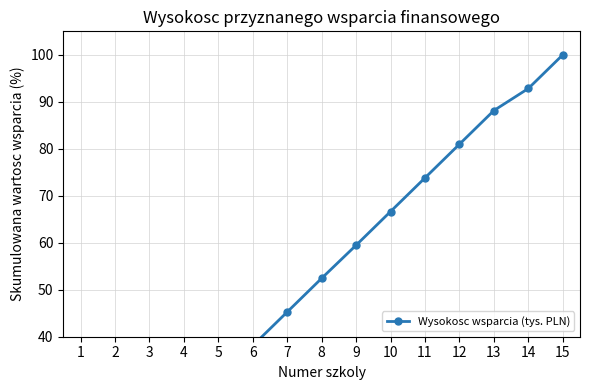

Is it true that the value at 2 is 6.9?

False